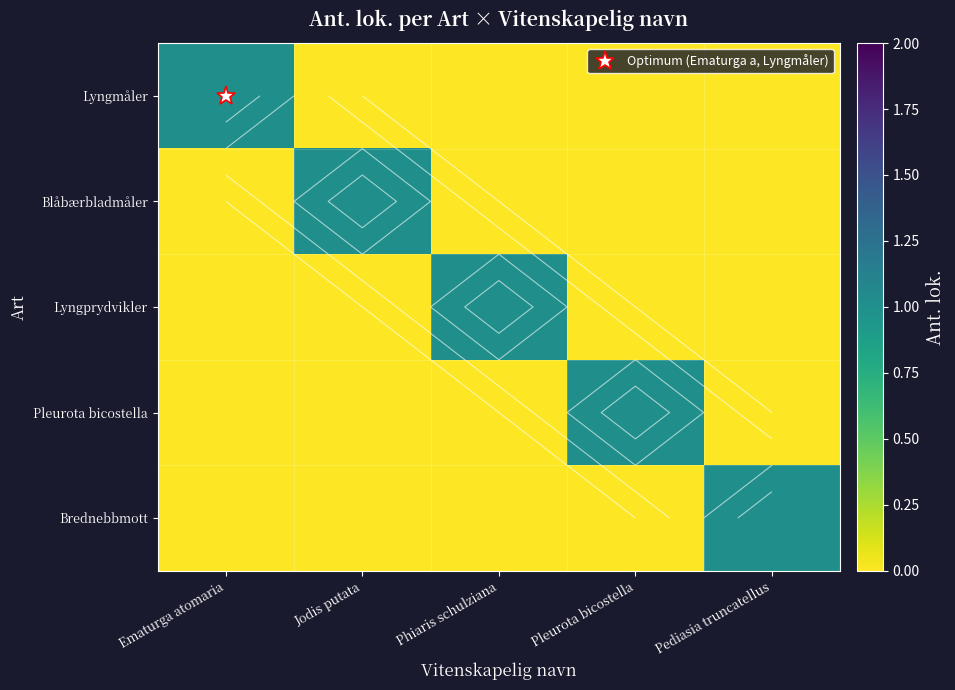

How many Pleurota bicostella values are between 0 and 1?

5